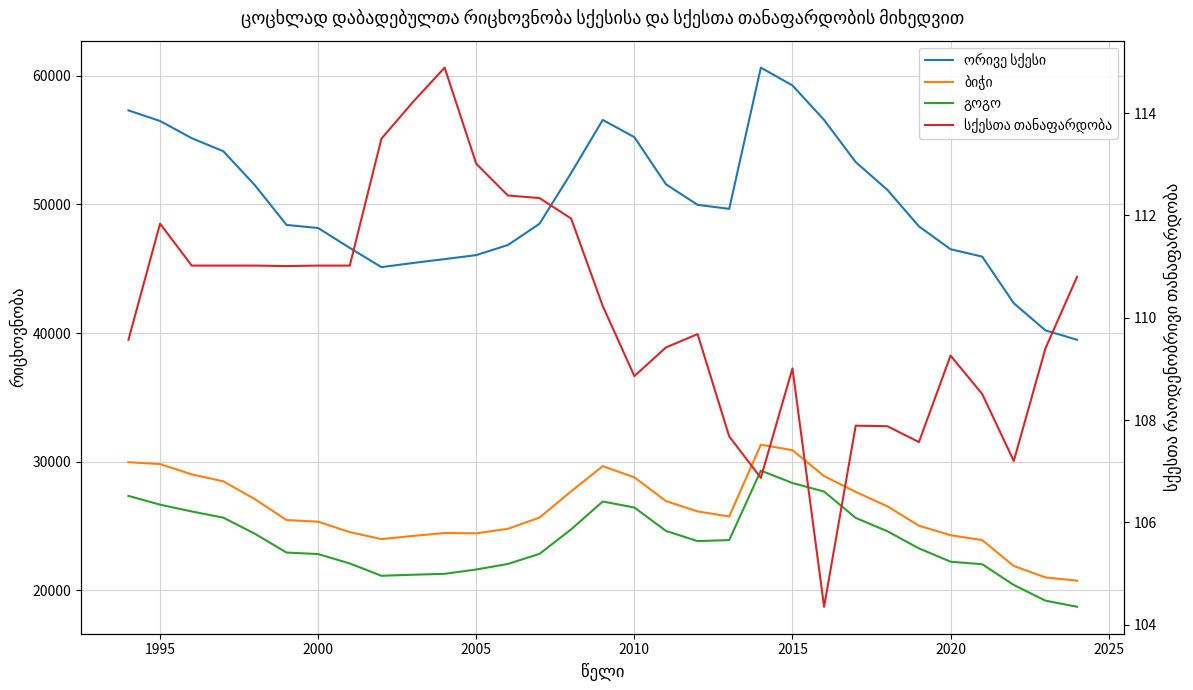

Is the value of გოგო at 22 greater than the value of ბიჭი at 29?

Yes